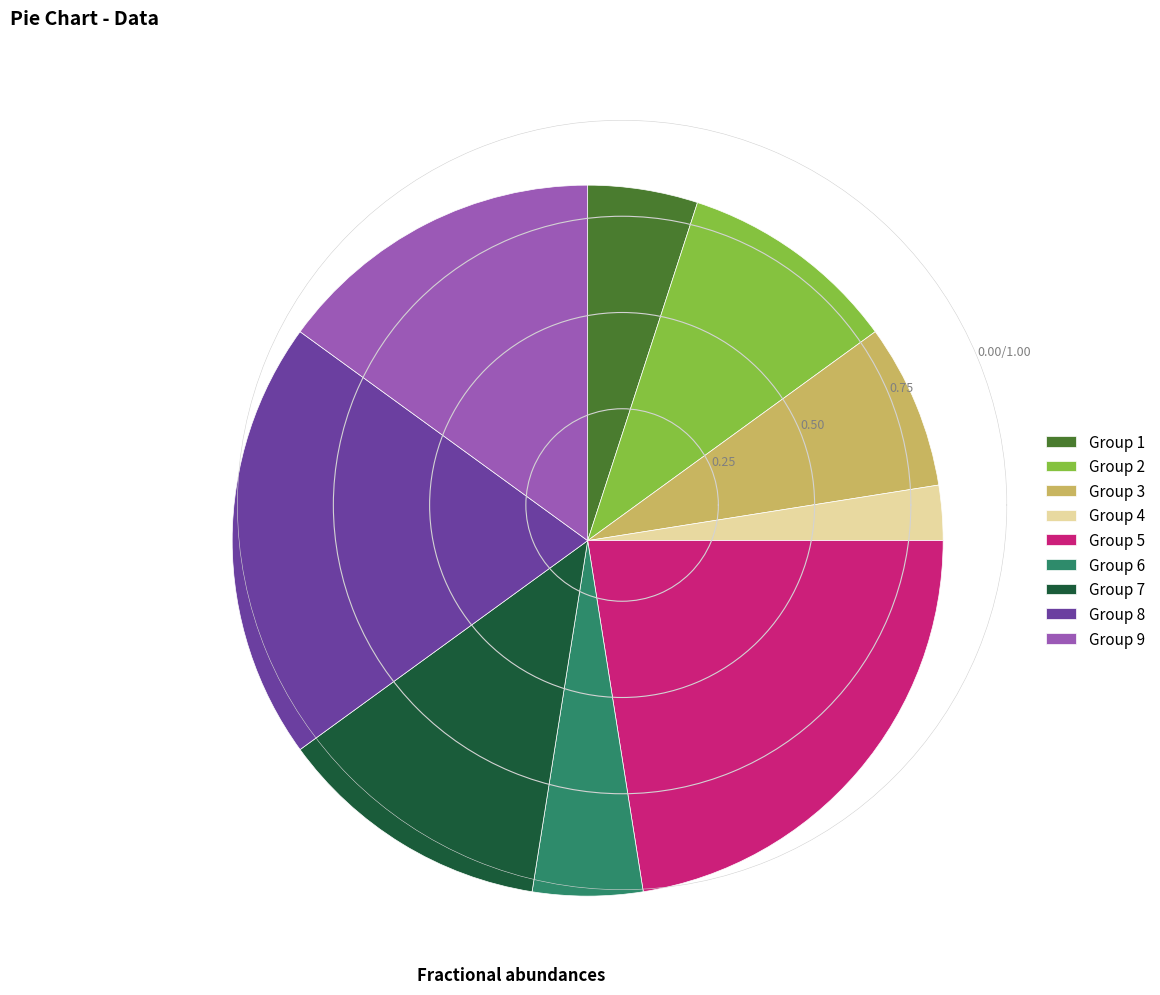

Combined, do Group 1 and Group 3 account for over 50%?

No